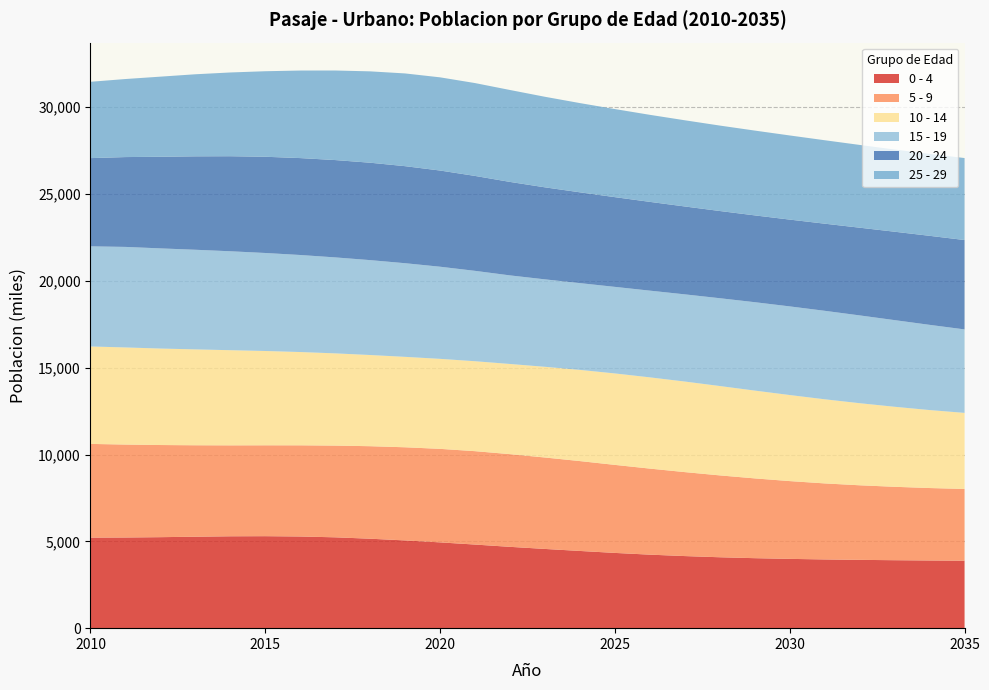

Reading left to right, transcribe all the data shown in this chart.

0 - 4: 5215	5222	5241	5267	5292	5298	5280	5232	5152	5053	4941	4815	4684	4563	4447	4334	4234	4152	4084	4031	3991	3958	3934	3914	3898	3886
5 - 9: 5397	5353	5307	5267	5237	5234	5251	5283	5328	5365	5386	5379	5338	5266	5176	5070	4956	4836	4715	4595	4480	4379	4295	4228	4173	4132
10 - 14: 5612	5593	5557	5522	5481	5432	5373	5312	5252	5208	5184	5180	5194	5224	5252	5267	5255	5216	5147	5057	4956	4845	4728	4609	4491	4381
15 - 19: 5767	5790	5768	5738	5697	5644	5588	5527	5465	5393	5306	5205	5101	5036	4997	4985	4994	5021	5057	5091	5105	5096	5056	4990	4907	4808
20 - 24: 5081	5174	5277	5381	5474	5542	5582	5606	5610	5589	5540	5467	5384	5300	5230	5168	5113	5062	5023	5000	4999	5018	5052	5092	5128	5147
25 - 29: 4396	4495	4614	4726	4824	4926	5042	5158	5262	5341	5367	5348	5294	5215	5139	5073	5013	4964	4921	4884	4846	4806	4767	4735	4720	4722